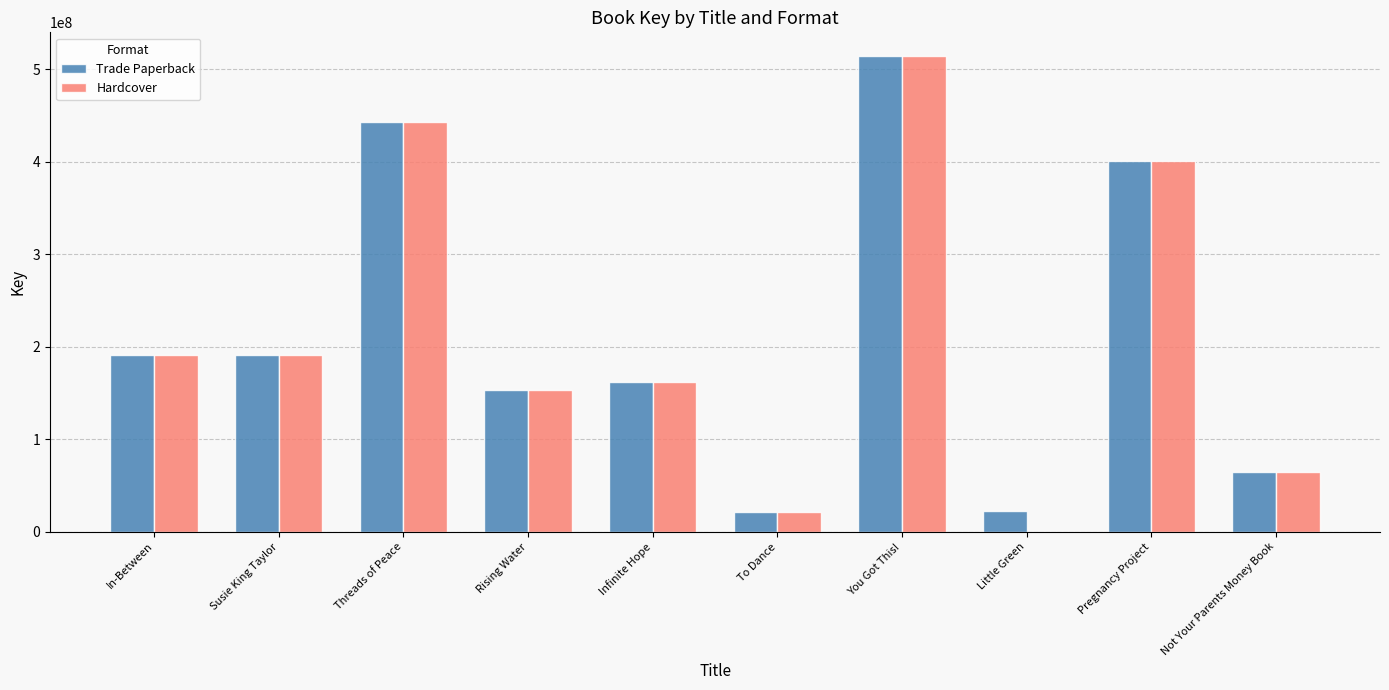

What is the maximum value for Trade Paperback?

514147242